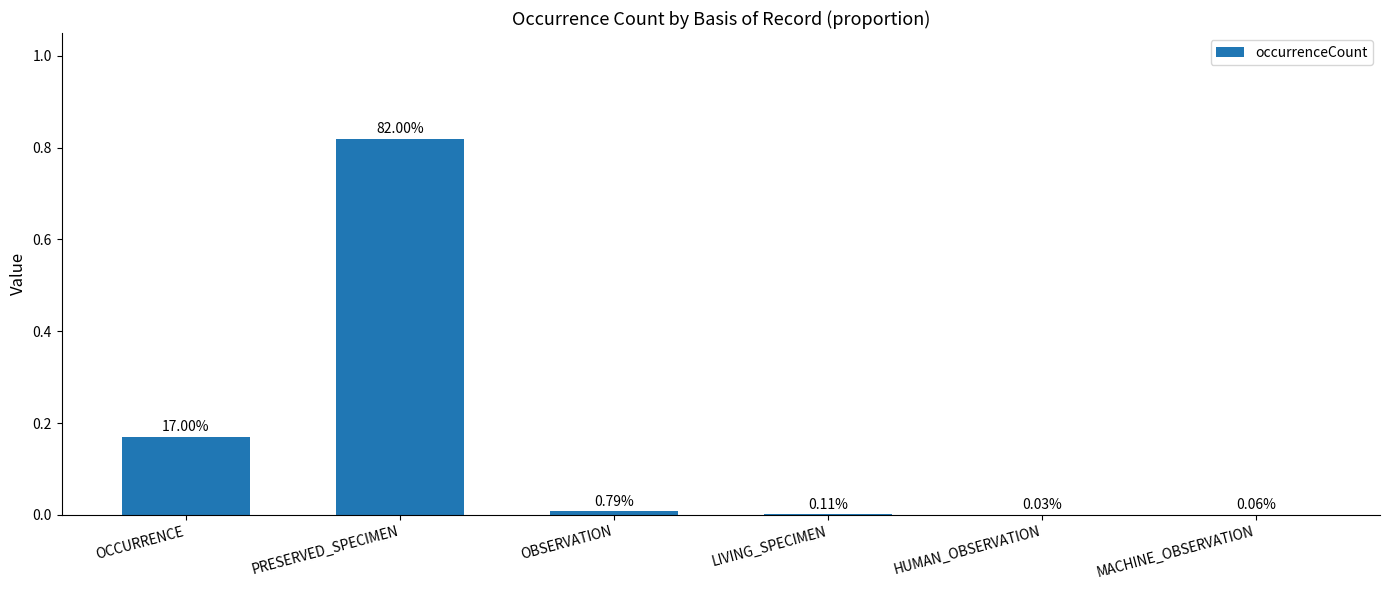

Which has a higher value, OCCURRENCE or HUMAN_OBSERVATION?

OCCURRENCE